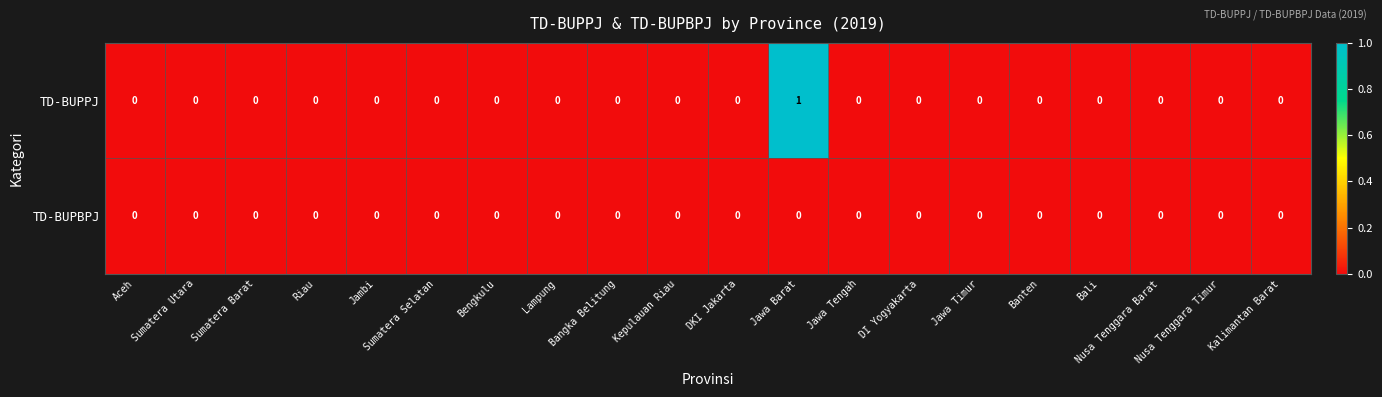

Which series has the largest total across all categories?

TD-BUPPJ